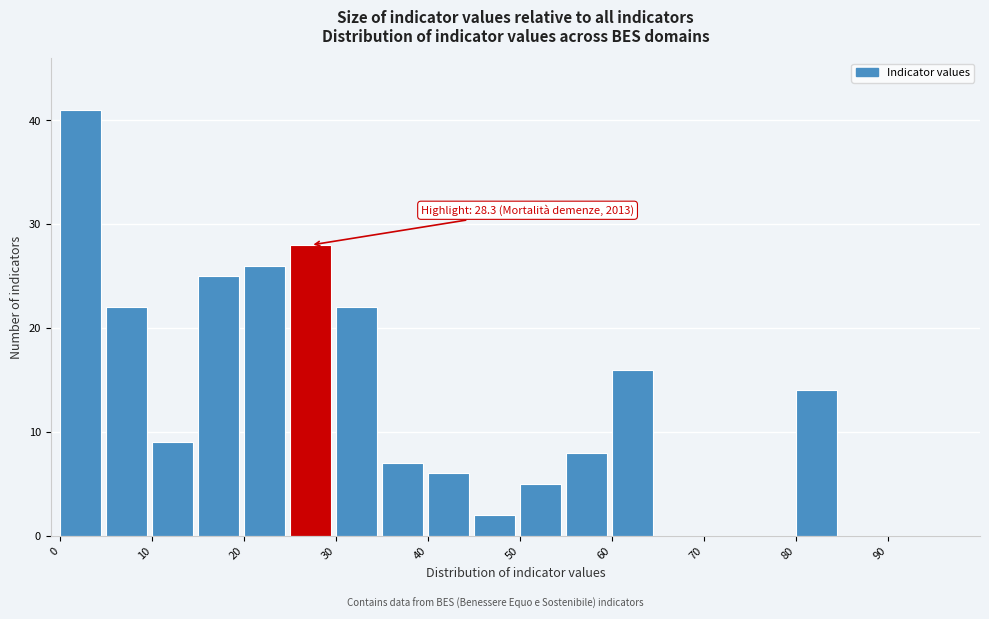

Which range on the x-axis has the tallest bar?

0 to 5